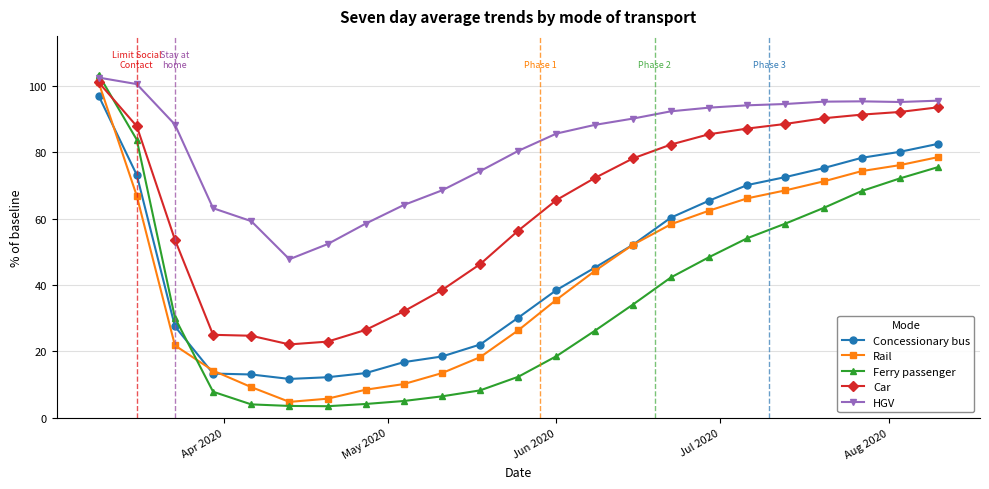

What is the value of the Ferry passenger point at the 23rd from the left?

75.5